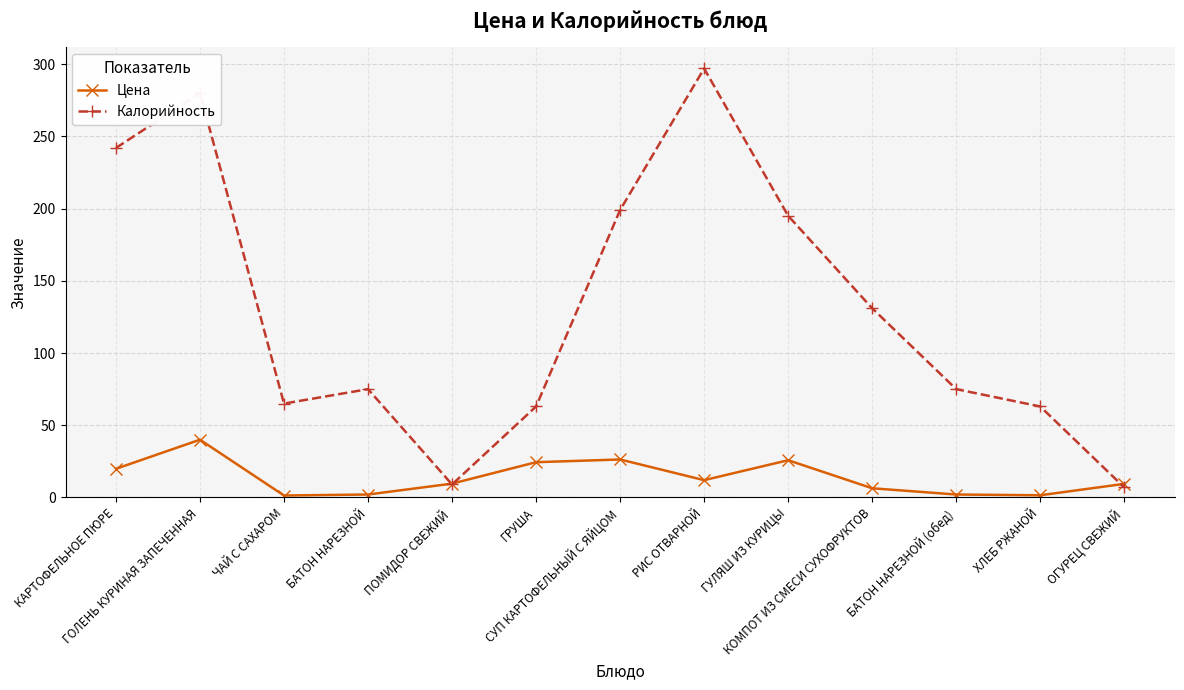

Is it true that Цена equals 12.0 at РИС ОТВАРНОЙ?

True